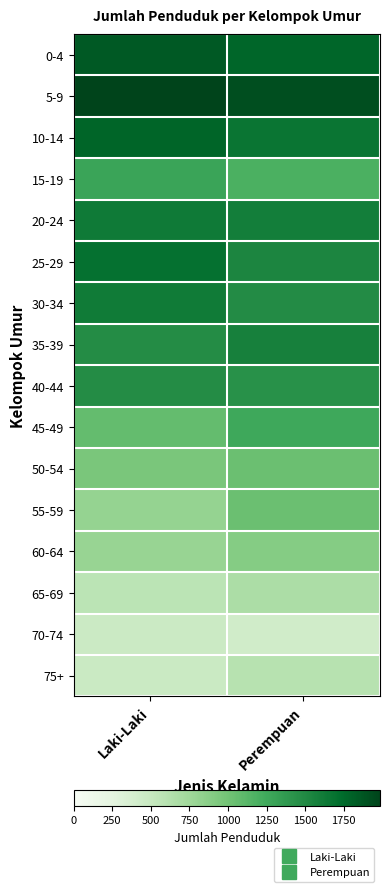

Which has a higher value, Laki-Laki or Perempuan?

Laki-Laki